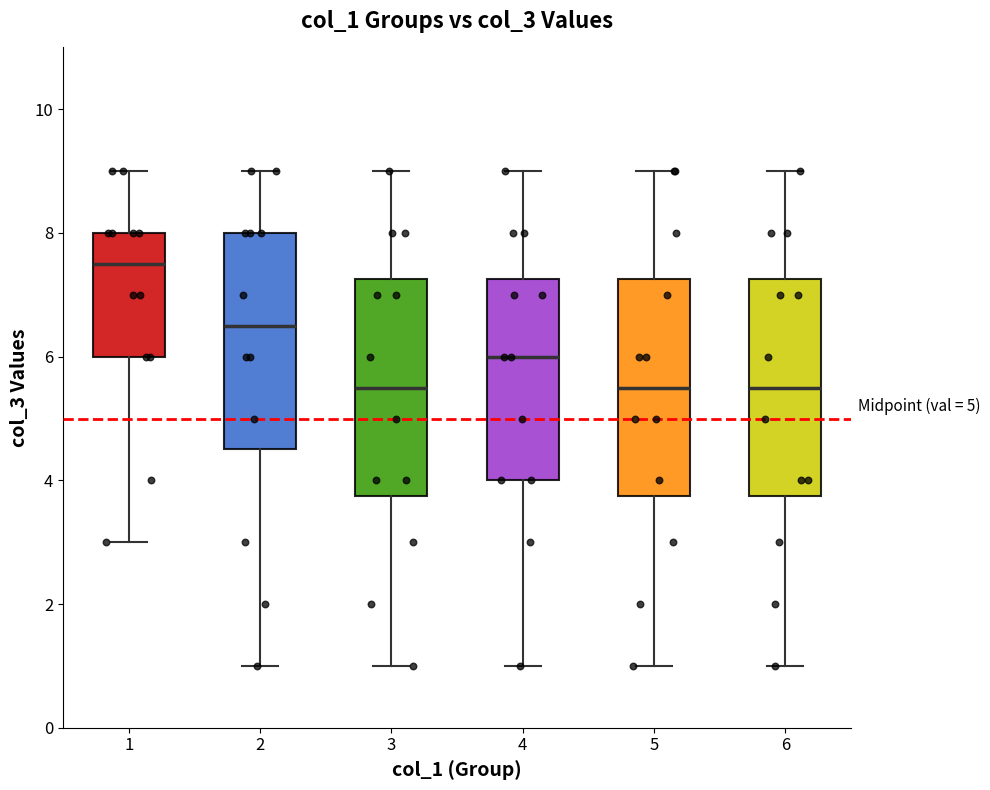

Reading left to right, transcribe this box plot: for each box, give where its median line is, the range the box spans, and where its two whiskers end, as read against the y-axis. The values are not printed on the chart, so give them approximately, as read against the axis.

1: median 7.6, box 6.0 to 8.0, whiskers 3.0 to 9.0
2: median 6.6, box 4.6 to 8.0, whiskers 1.0 to 9.0
3: median 5.6, box 3.8 to 7.2, whiskers 1.0 to 9.0
4: median 6.0, box 4.0 to 7.2, whiskers 1.0 to 9.0
5: median 5.6, box 3.8 to 7.2, whiskers 1.0 to 9.0
6: median 5.6, box 3.8 to 7.2, whiskers 1.0 to 9.0